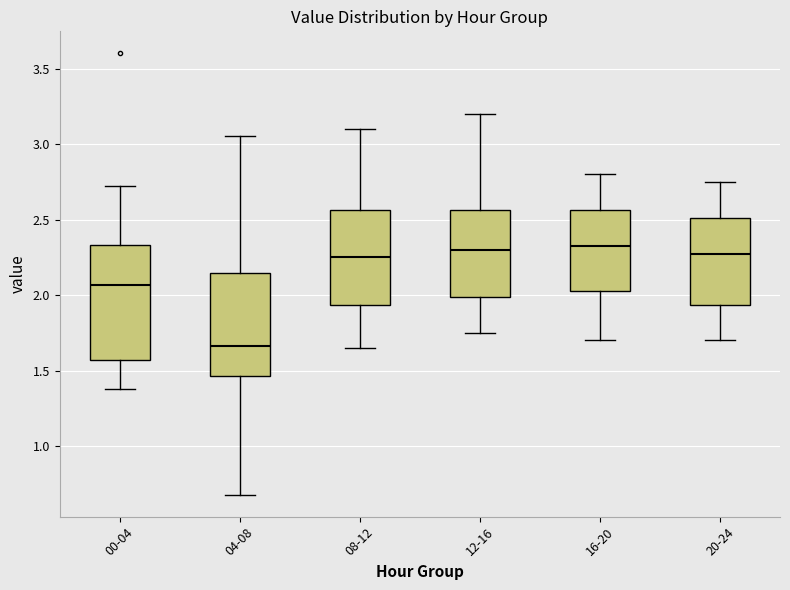

Where is the upper edge of the box for 12-16 on the y-axis? The values are not printed on the chart, so give them approximately, as read against the axis.

2.55